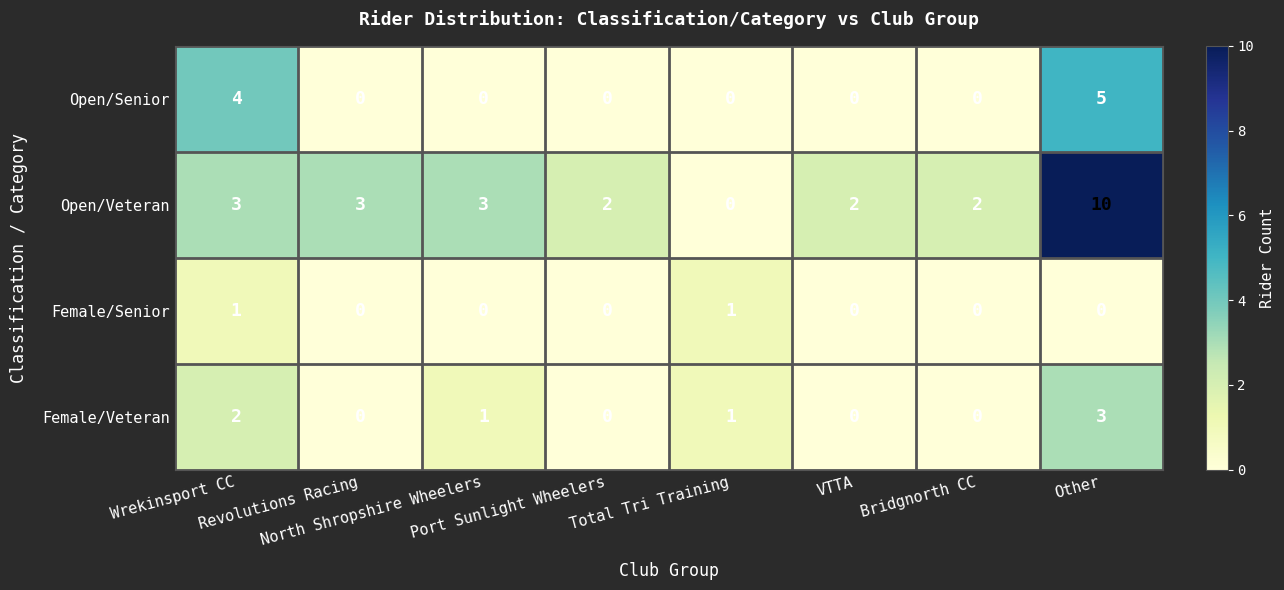

Count the number of data series in this chart.

4